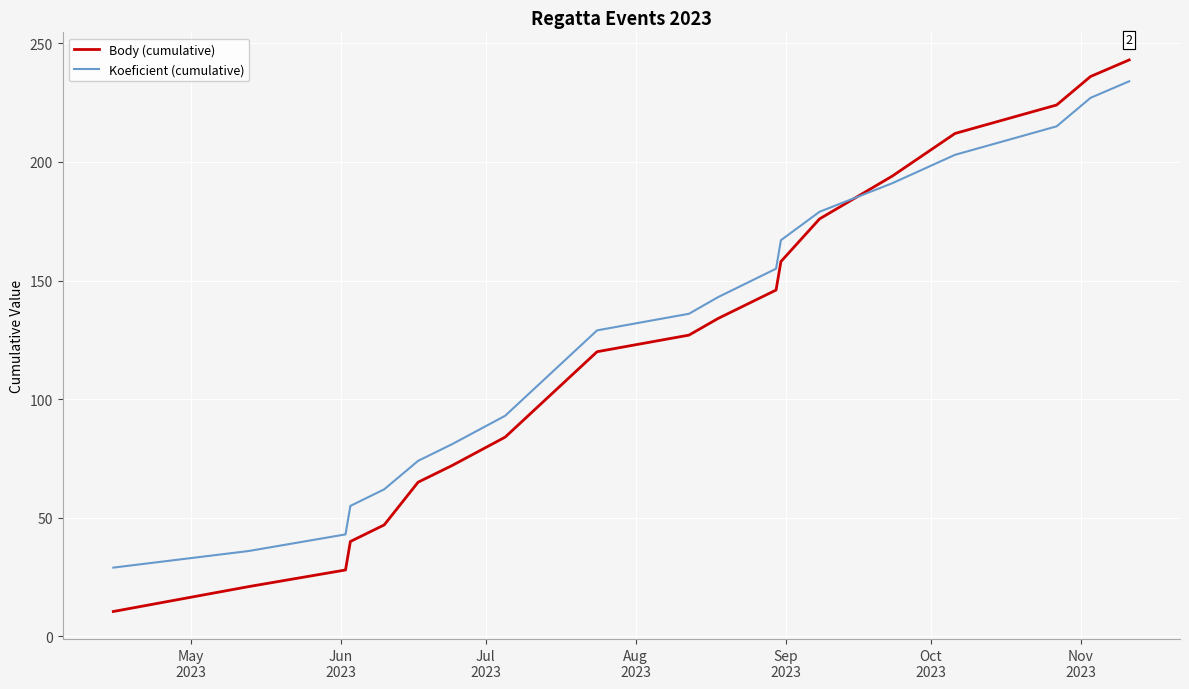

Which series has the largest total across all categories?

Koeficient (cumulative)